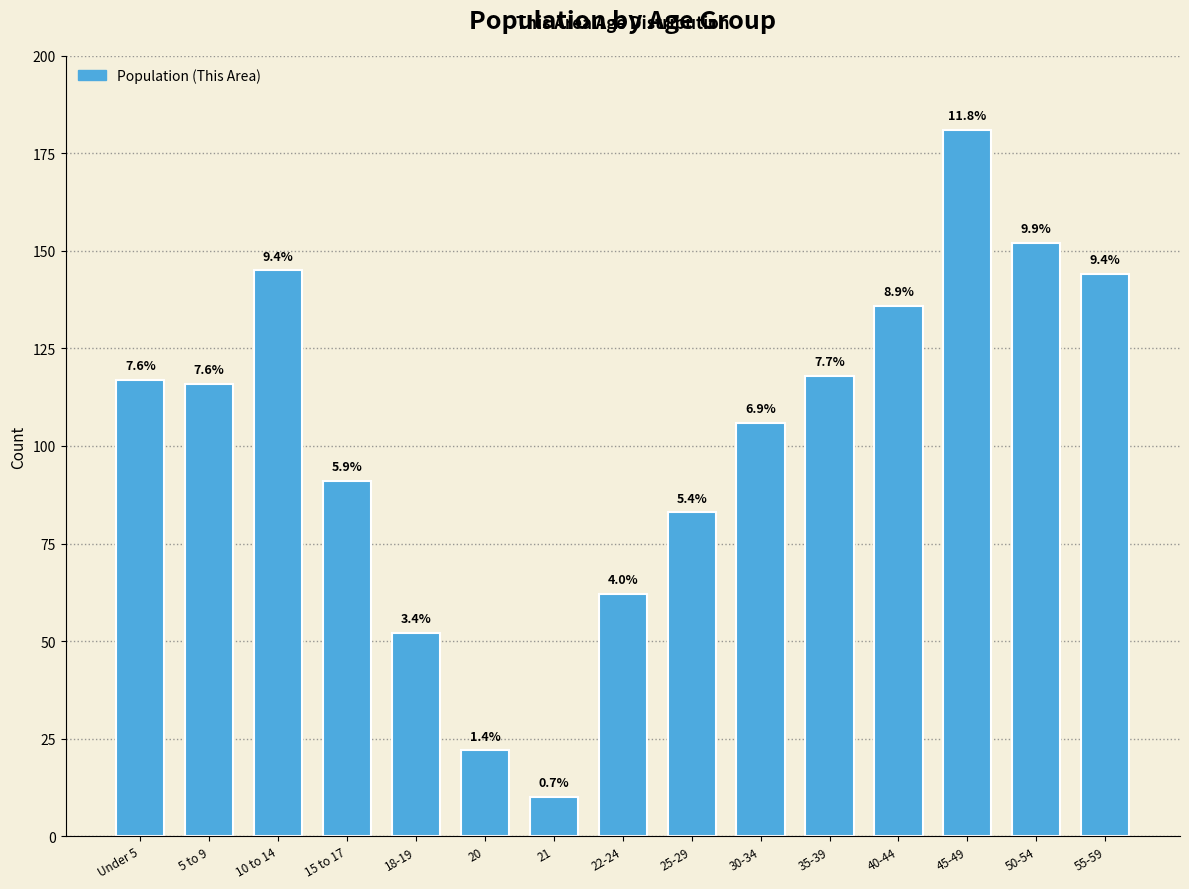

At which category does the chart reach its minimum across all series?

21